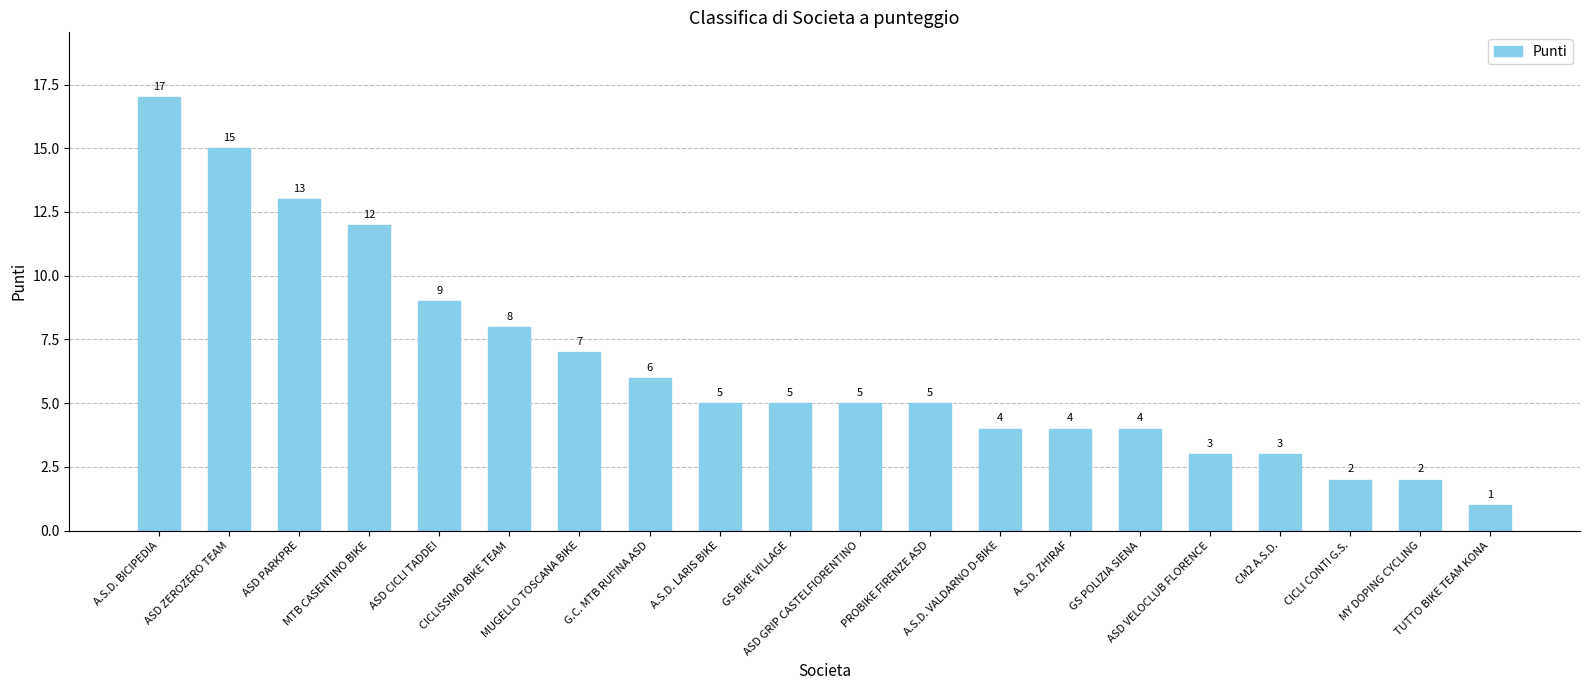

What position from the left is CICLI CONTI G.S.?

18